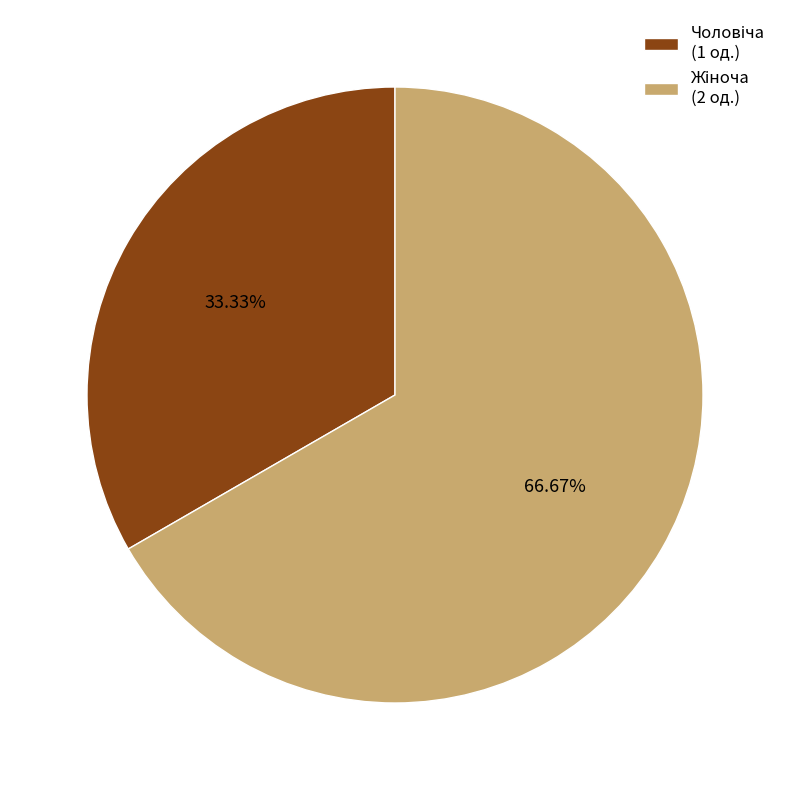

Is there a majority slice in this chart?

Yes